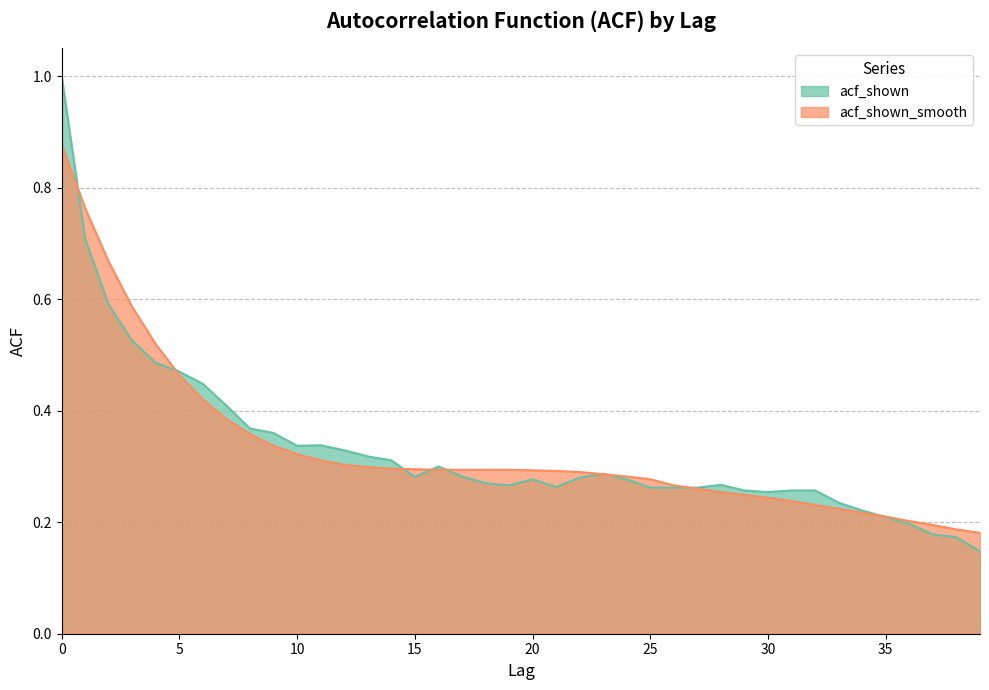

True or false: acf_shown_smooth and acf_shown cross at least once.

True